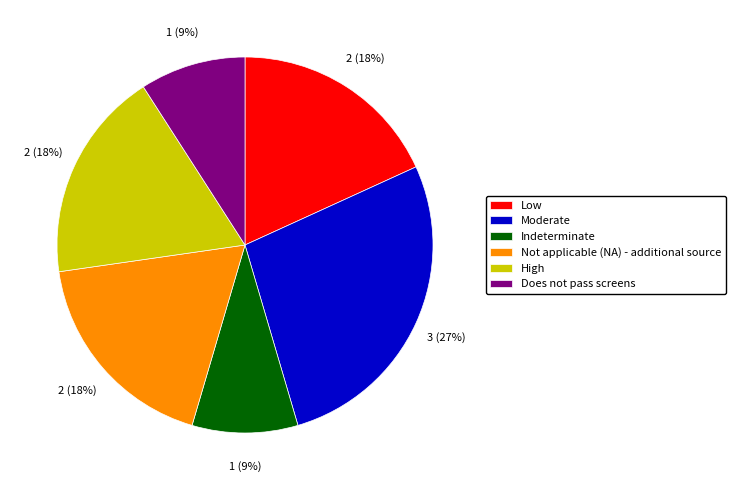

Is the sum of Does not pass screens and Low greater than half?

No